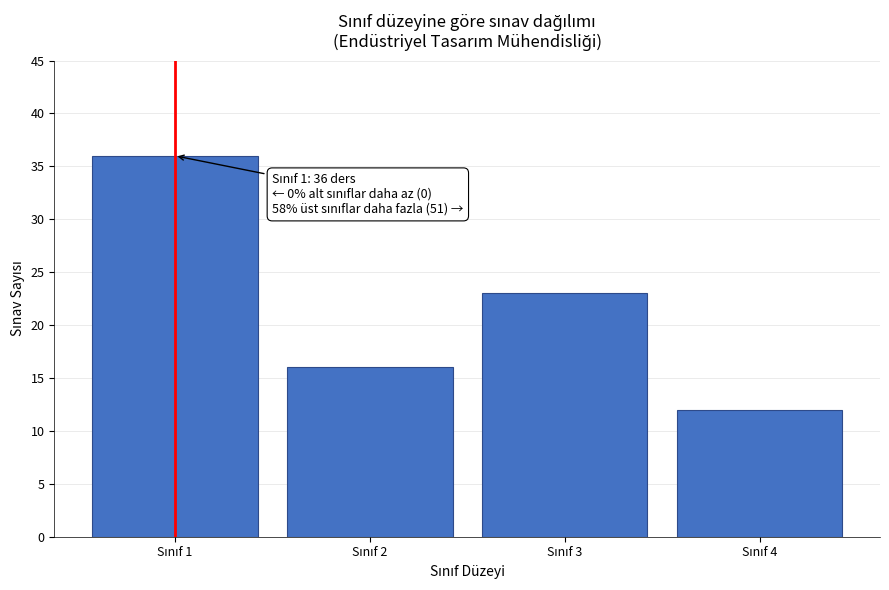

Reading left to right, what are all the values shown in this chart?

36	16	23	12